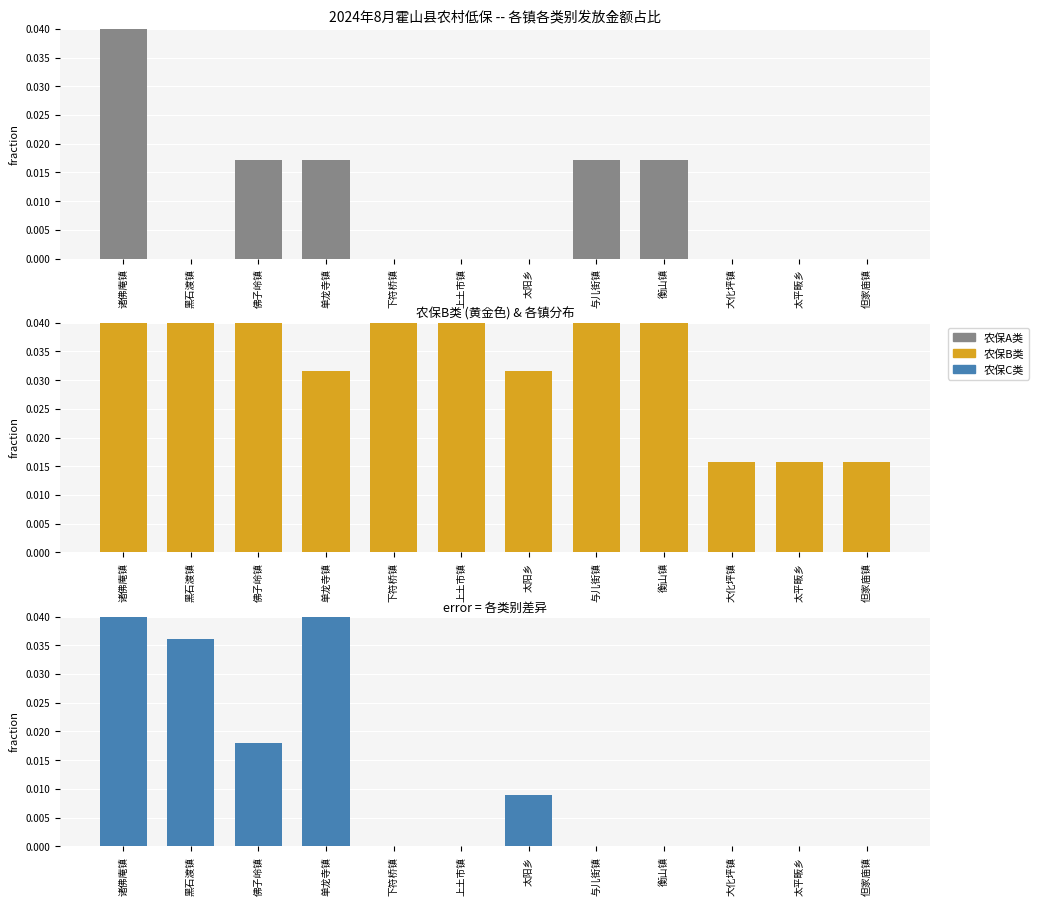

Rank the series by their maximum value, from highest to lowest.

农保B类, 农保A类, 农保C类